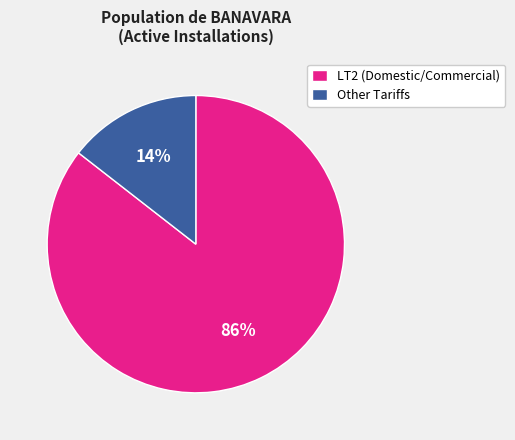

Is the sum of Other Tariffs and LT2 (Domestic/Commercial) greater than half?

Yes